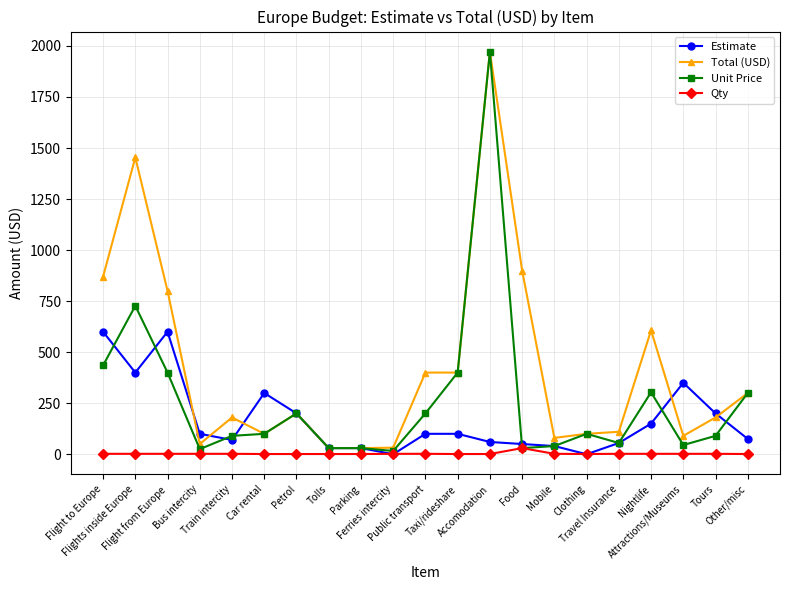

True or false: Unit Price and Estimate cross at least once.

True